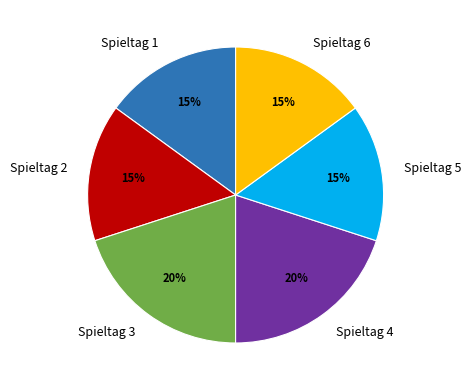

To the nearest percent, what is the combined percentage of Spieltag 2 and Spieltag 6?

30%